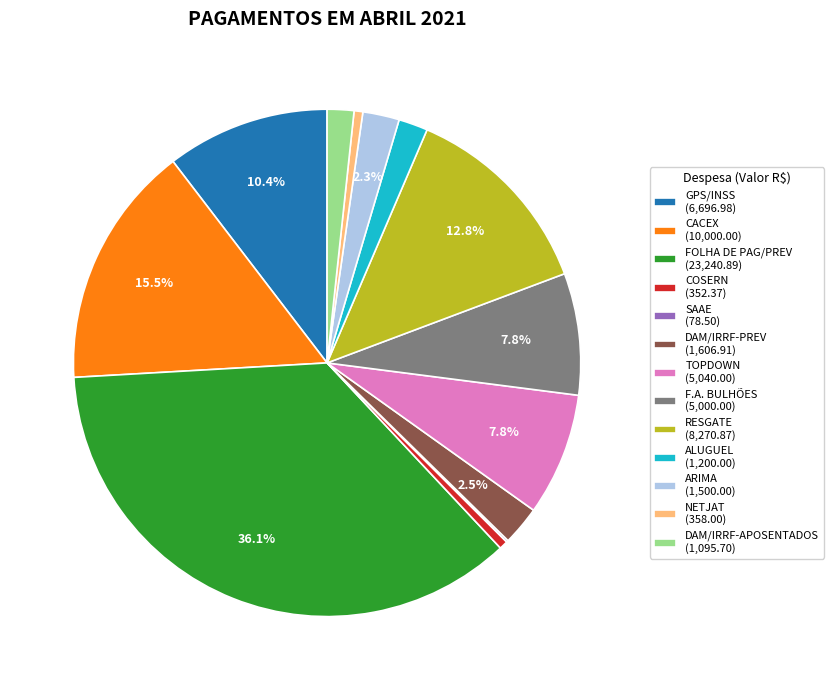

To the nearest percent, what is the difference between the TOPDOWN and CACEX slice percentages?

8%